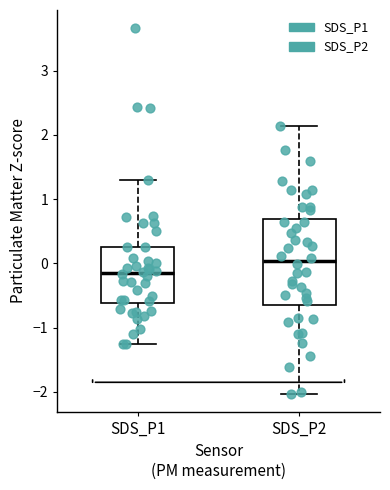

Which box's median line is the highest?

SDS_P2